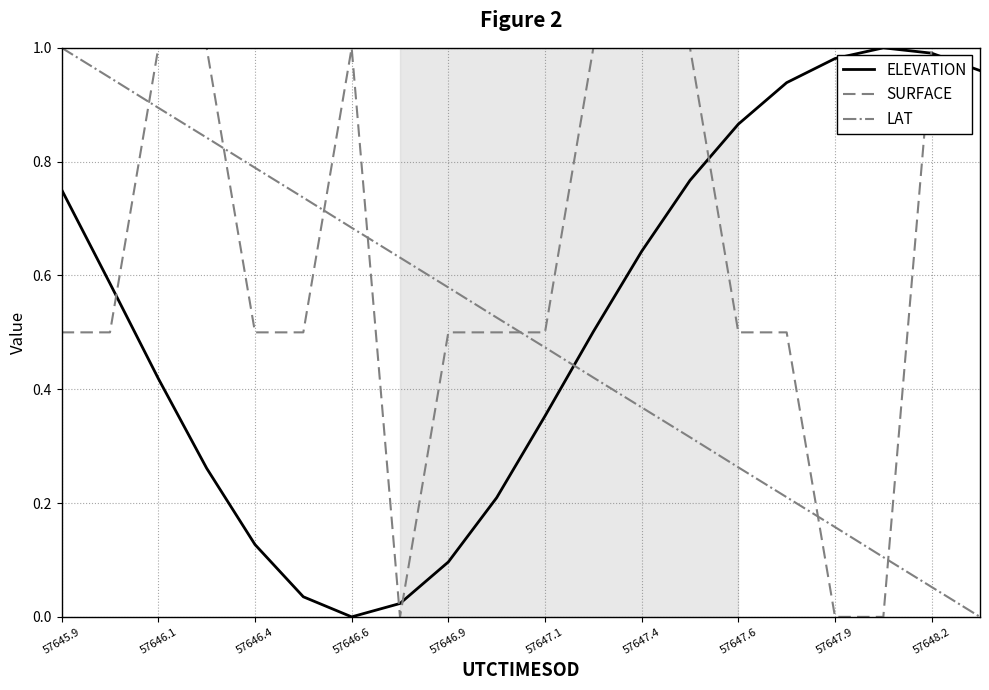

After their last crossing, which series has the higher values: LAT or SURFACE?

SURFACE